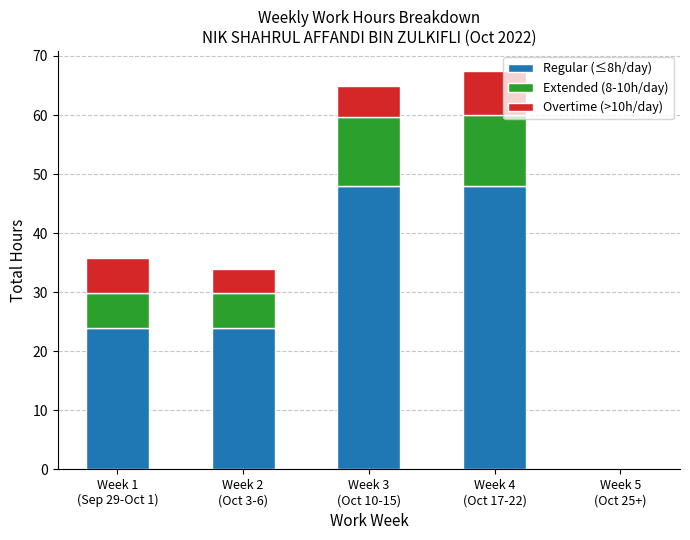

What is the maximum value for Regular (≤8h/day)?

48.0